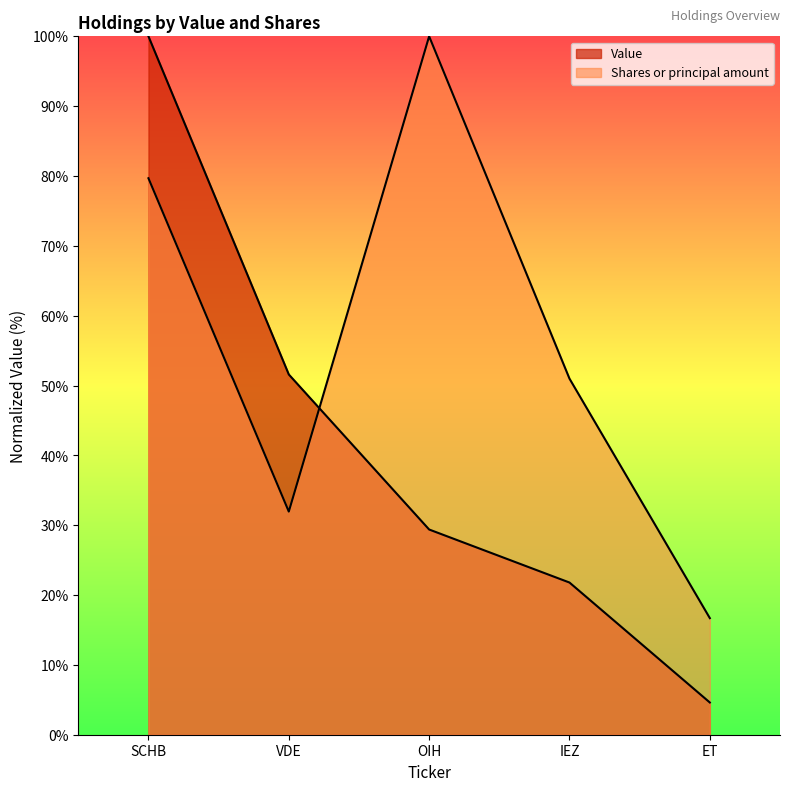

How many lines are shown in the chart?

2